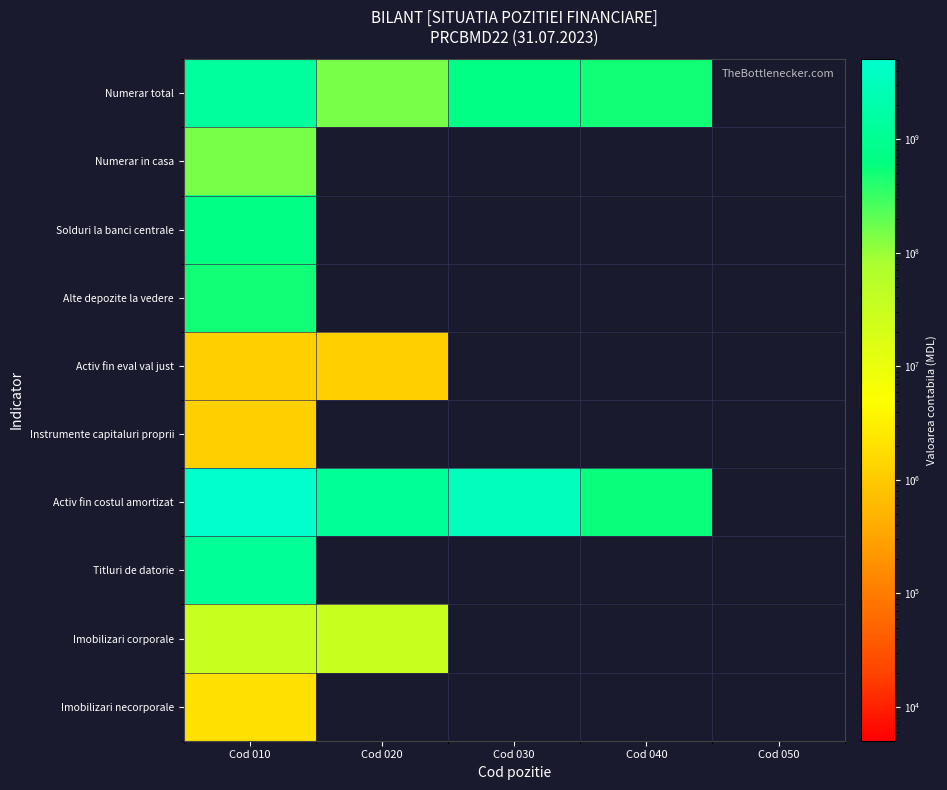

At how many categories does at least one series exceed 41495161?

4